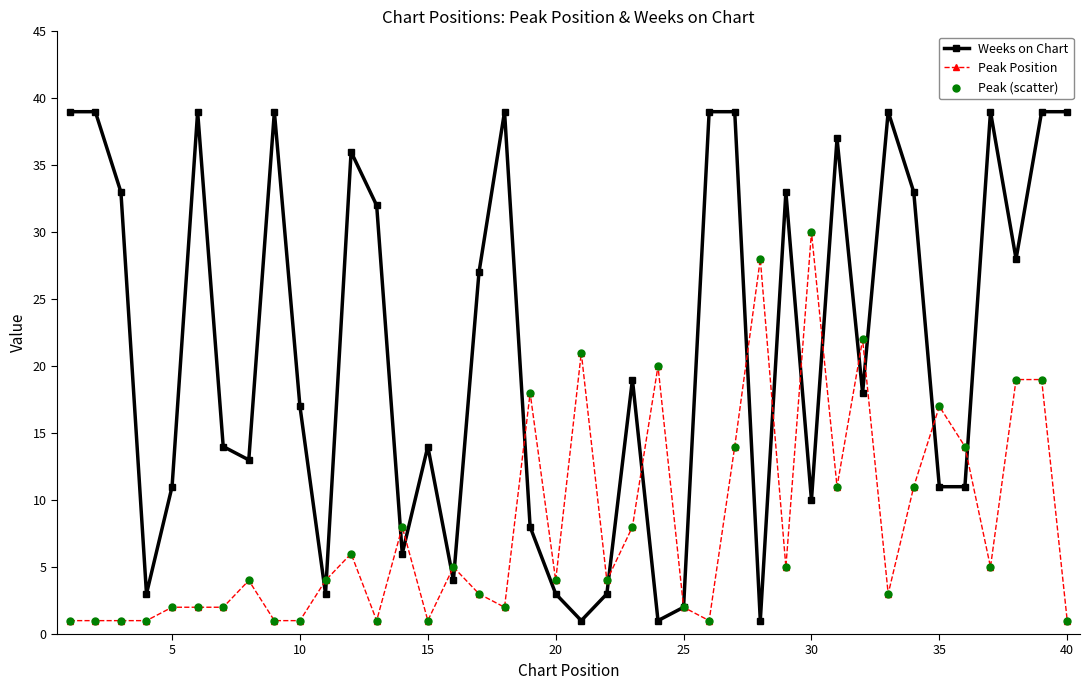

What is the value of the Peak Position point at the 34th from the left?

11